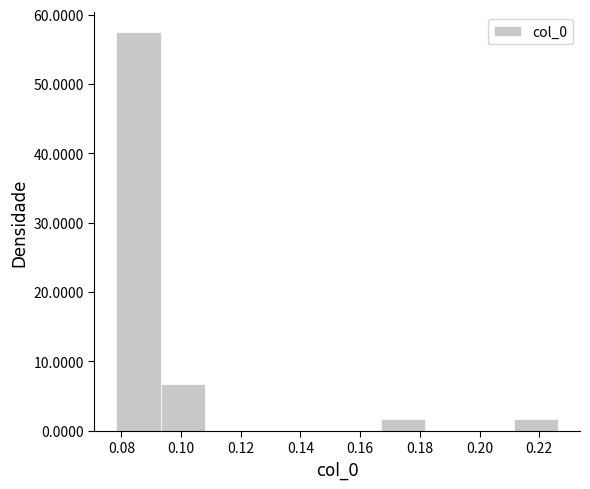

Reading left to right, list every bar in this chart as the range it spans on the x-axis followed by its height. Neither the bar edges nor the heights are printed on the chart, so give them approximately, as read against the axes.

0.078 to 0.094: 57
0.094 to 0.108: 7
0.108 to 0.122: 0
0.122 to 0.138: 0
0.138 to 0.152: 0
0.152 to 0.168: 0
0.168 to 0.182: 2
0.182 to 0.196: 0
0.196 to 0.212: 0
0.212 to 0.226: 2